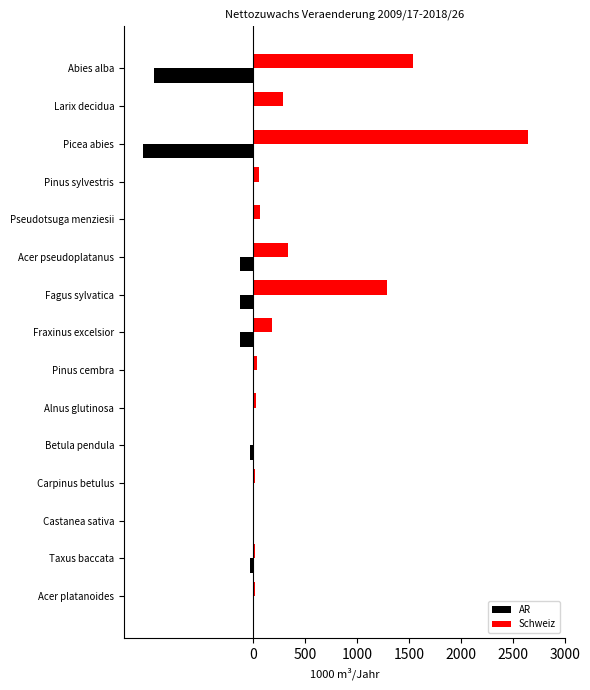

At which category is the sum across all series the highest?

Picea abies